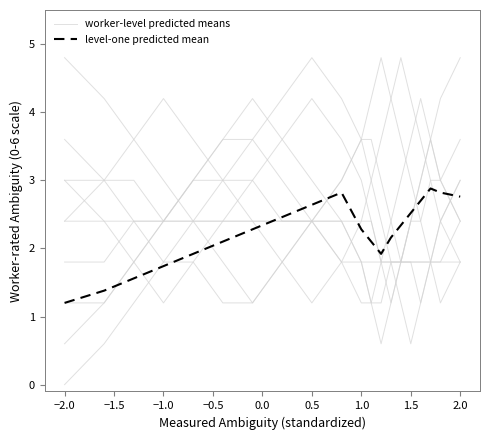

How many values in the worker-level predicted means series are below 2?

10